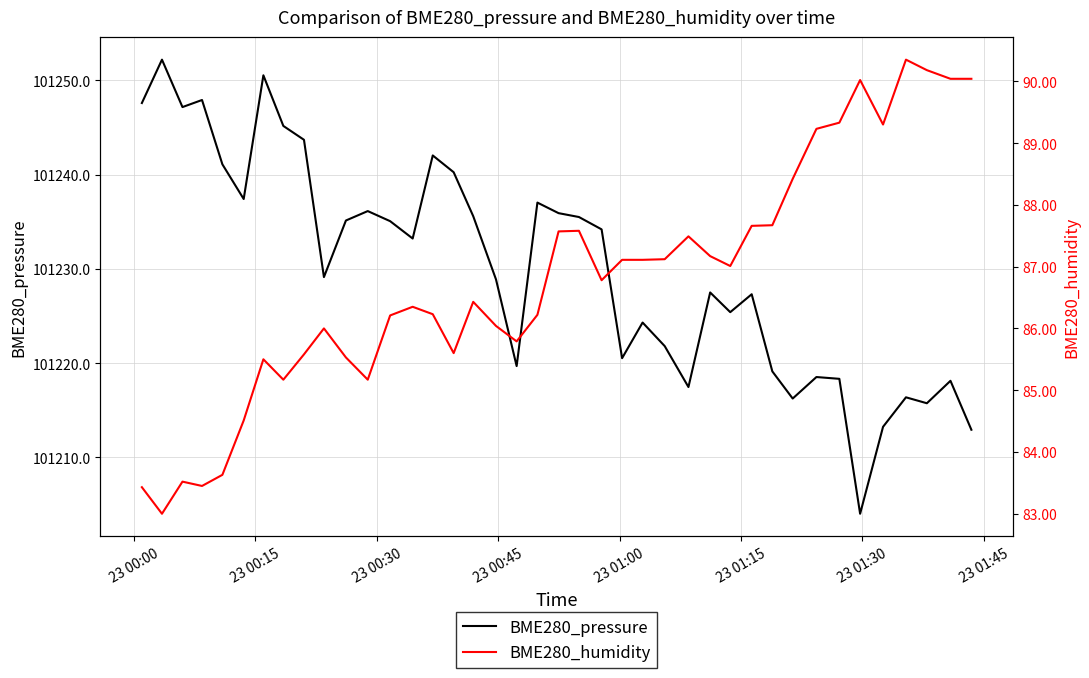

What is the minimum value for BME280_pressure?

101204.0